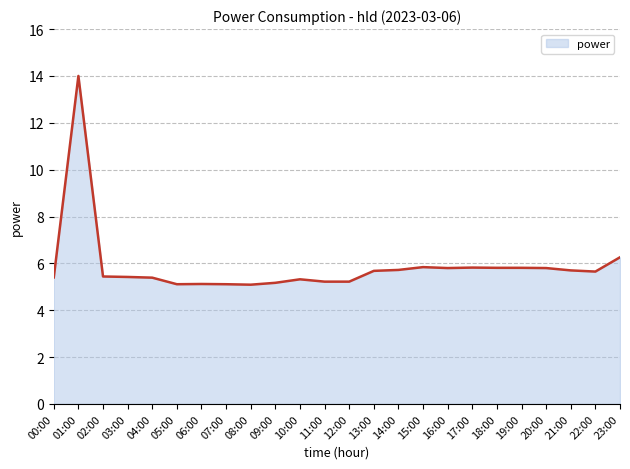

What is the average value?

5.9